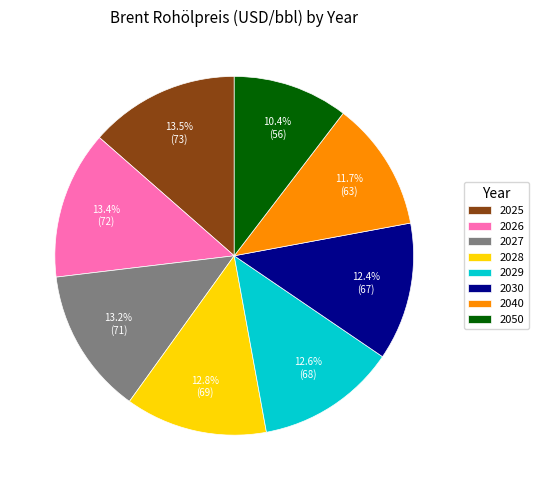

Is there any slice that represents more than half of the pie?

No